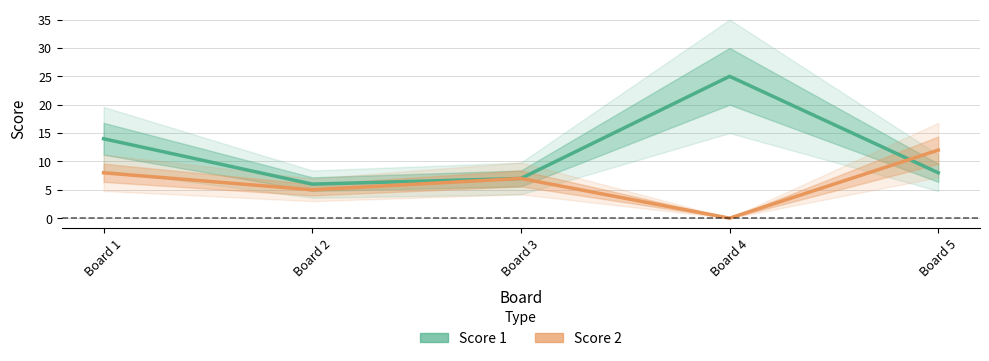

Which category has the lowest value across all series?

Board 4